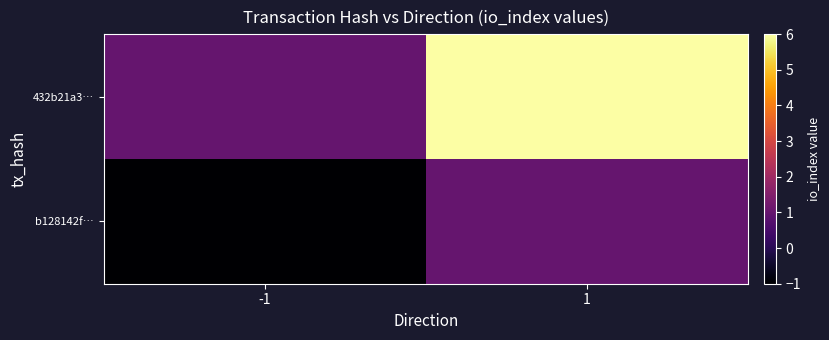

What is the minimum value shown in the chart?

-1